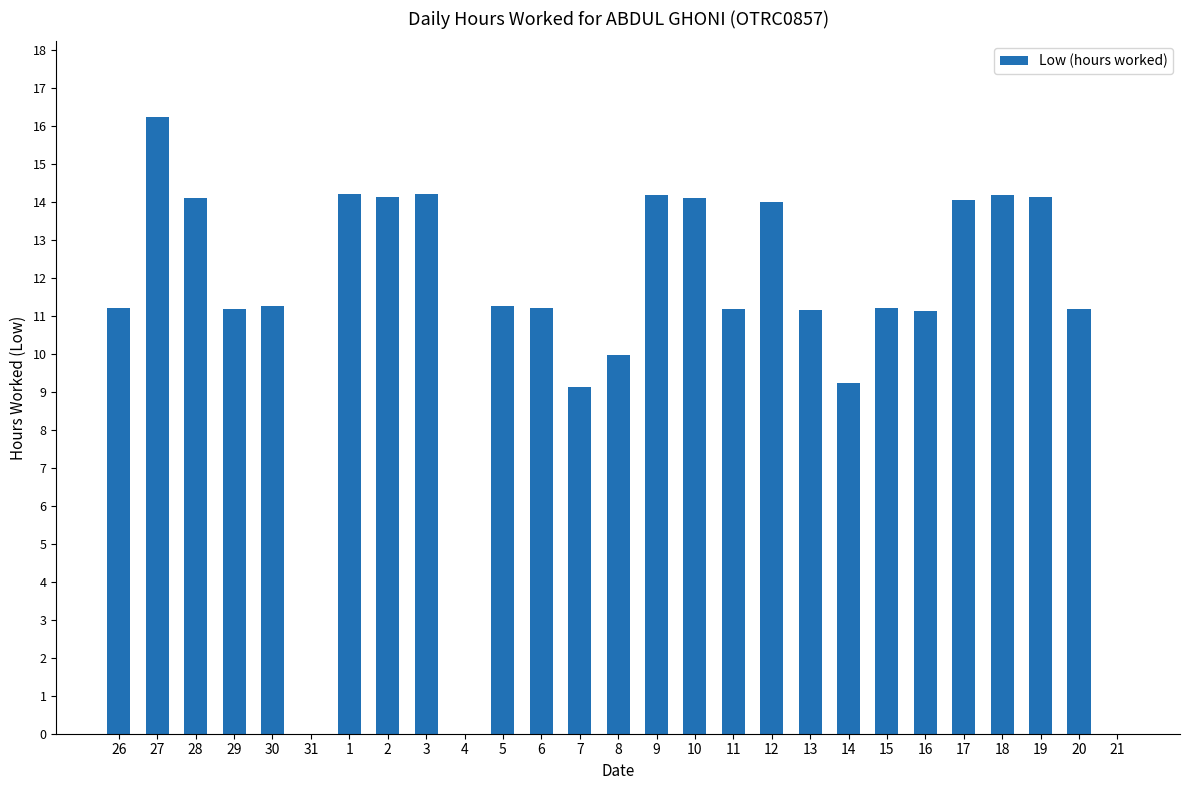

Count the number of categories in the chart.

27